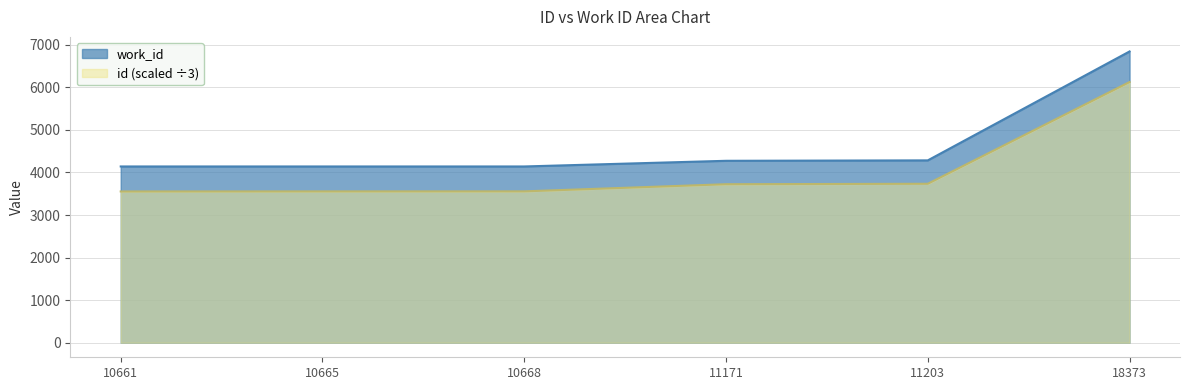

The value of id at 10665 is 6227.5. True or false?

False